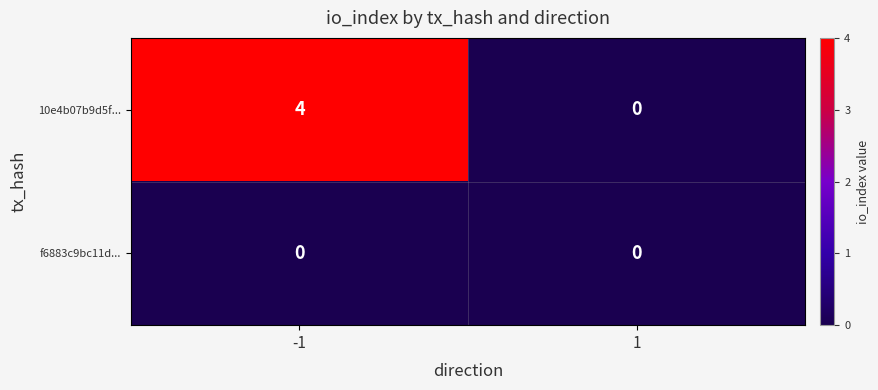

What is the difference between the 10e4b07b9d5f... values at 1 and -1?

4